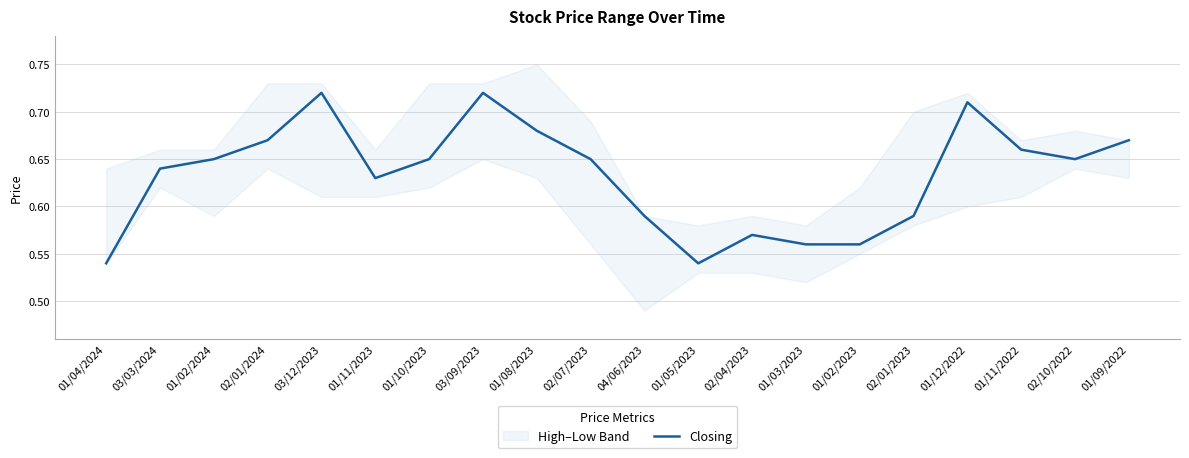

Reading right to left, what are all the values shown in this chart?

0.7	0.7	0.7	0.7	0.6	0.6	0.6	0.6	0.5	0.6	0.7	0.7	0.7	0.7	0.6	0.7	0.7	0.7	0.6	0.5